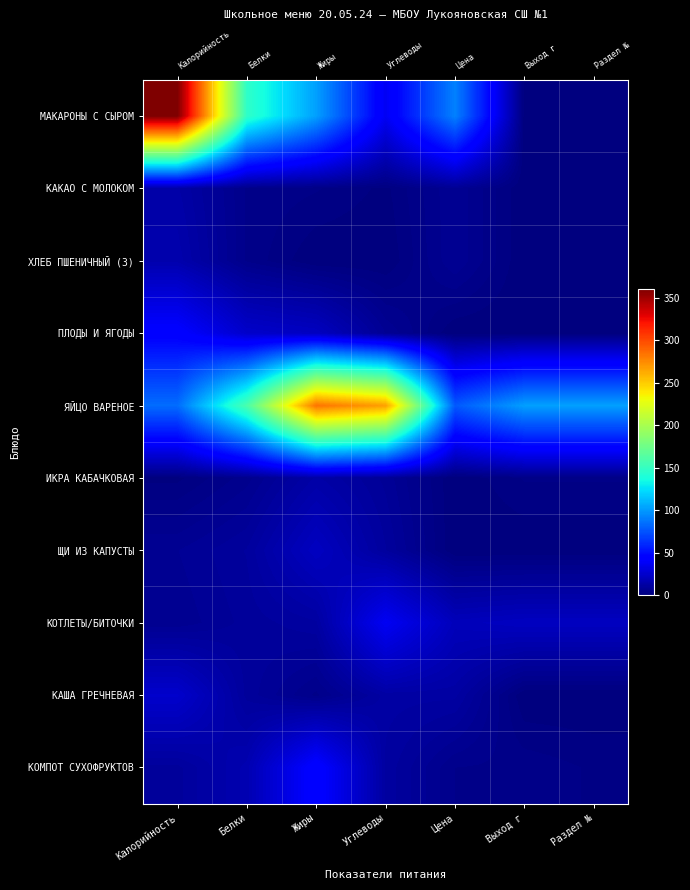

Is the value of КАКАО С МОЛОКОМ at Выход г greater than the value of ХЛЕБ ПШЕНИЧНЫЙ (З) at Белки?

No